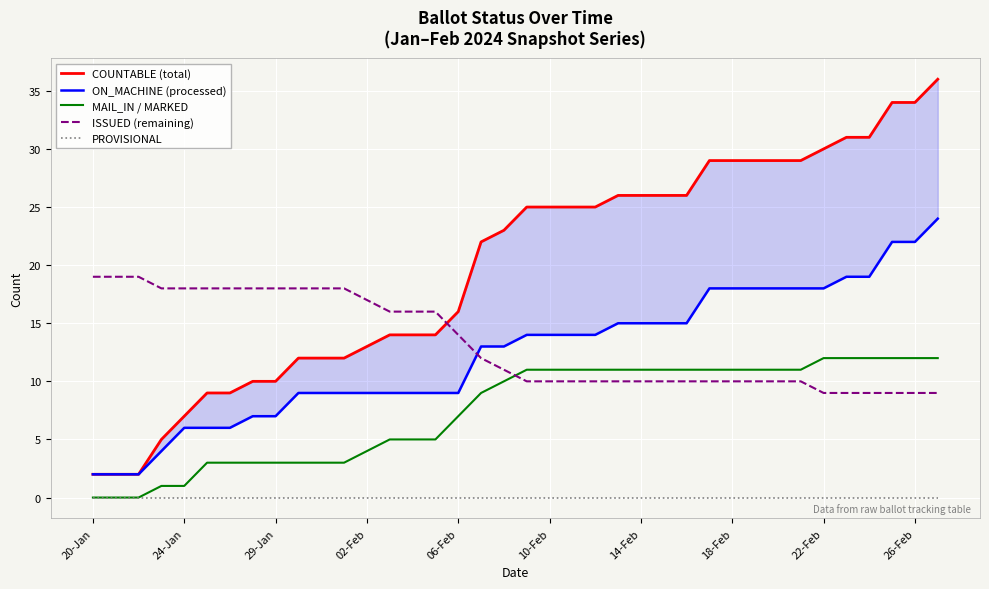

Which category has the lowest value in the COUNTABLE (total) series?

20-Jan